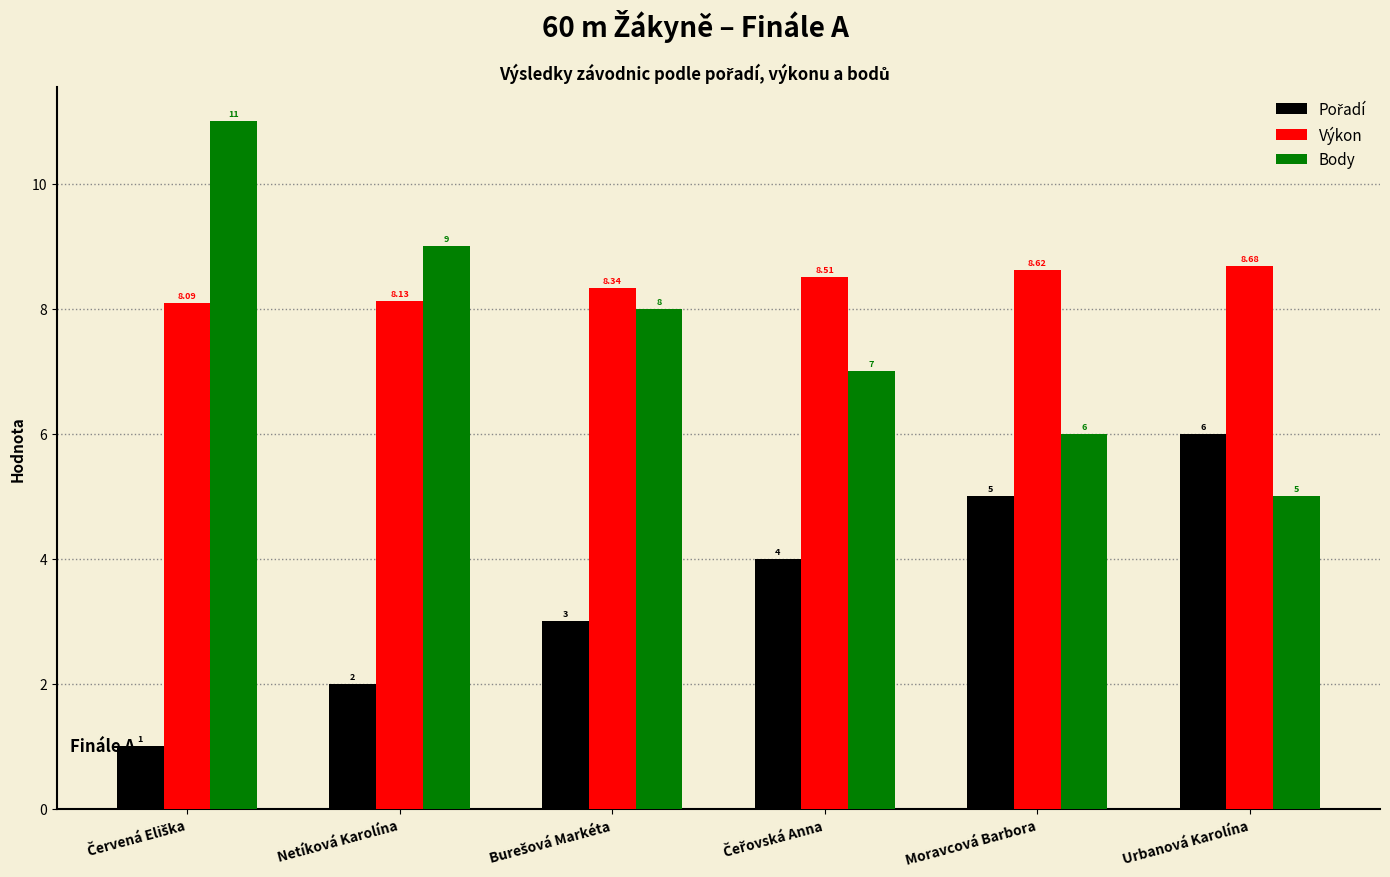

Which series has the widest spread of values?

Body